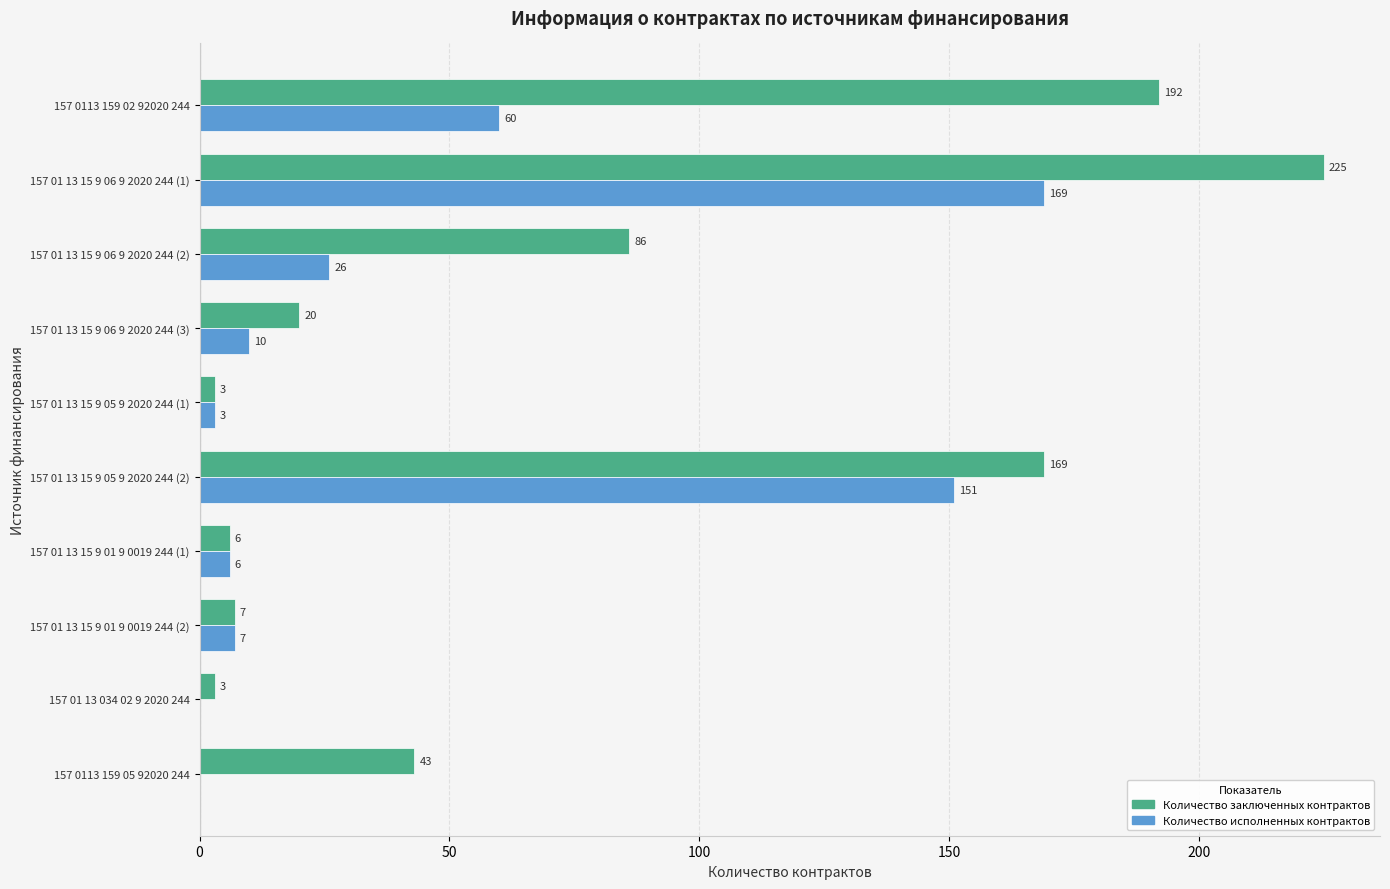

What is the maximum value for Количество исполненных контрактов?

169